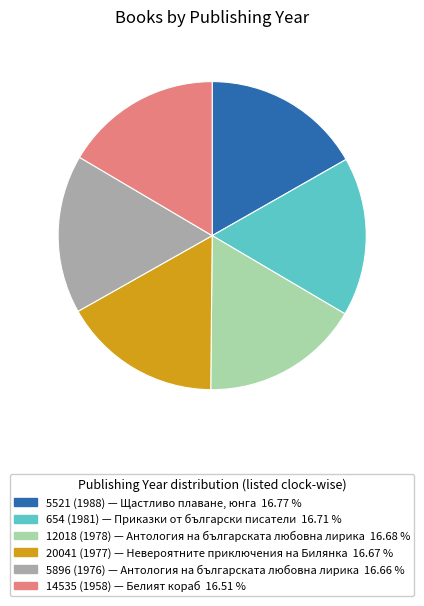

Combined, do 12018 (1978) and 5896 (1976) account for over 50%?

No